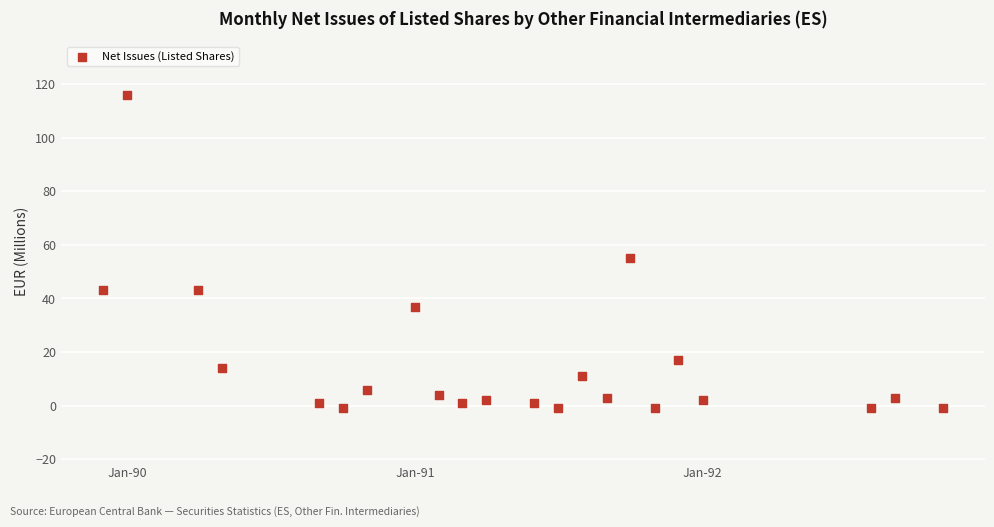

What Y value in the scatter plot is closest to 57?

55